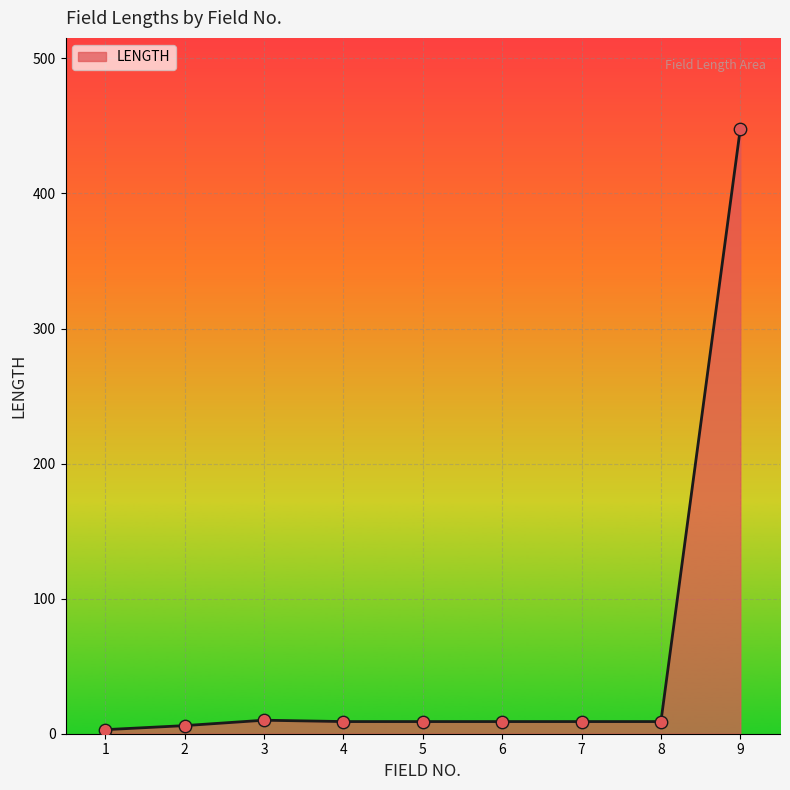

Which has a higher value, 8 or 9?

9